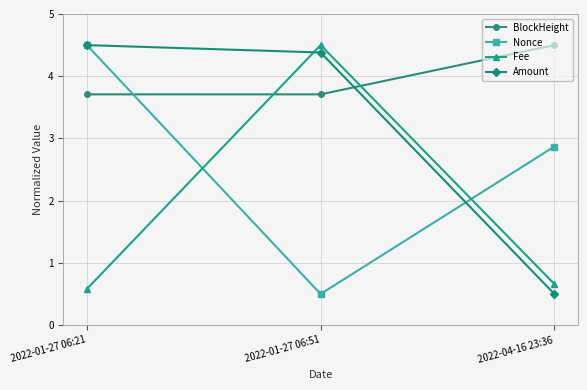

Reading right to left, what are all the values shown in this chart?

BlockHeight: 2022-04-16 23:36=4.5	2022-01-27 06:51=3.7	2022-01-27 06:21=3.7
Nonce: 2022-04-16 23:36=2.9	2022-01-27 06:51=0.5	2022-01-27 06:21=4.5
Fee: 2022-04-16 23:36=0.7	2022-01-27 06:51=4.5	2022-01-27 06:21=0.6
Amount: 2022-04-16 23:36=0.5	2022-01-27 06:51=4.4	2022-01-27 06:21=4.5